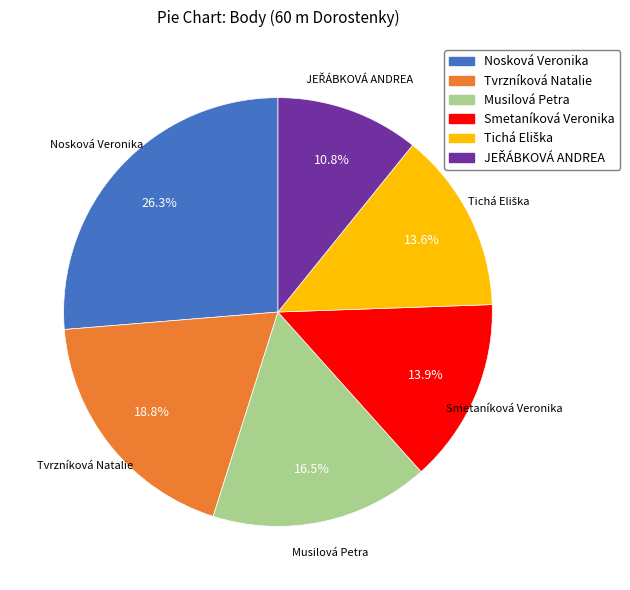

What is the largest slice in the pie chart?

Nosková Veronika